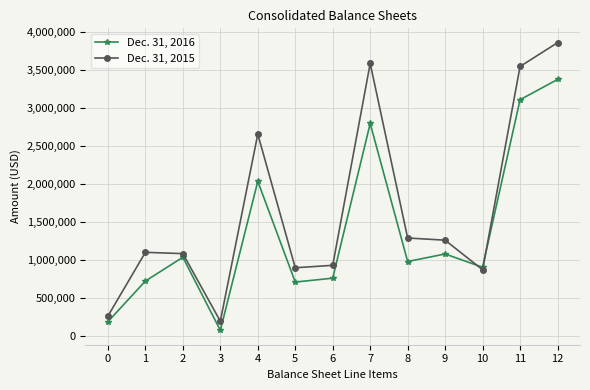

At how many categories does at least one series exceed 234953?

12